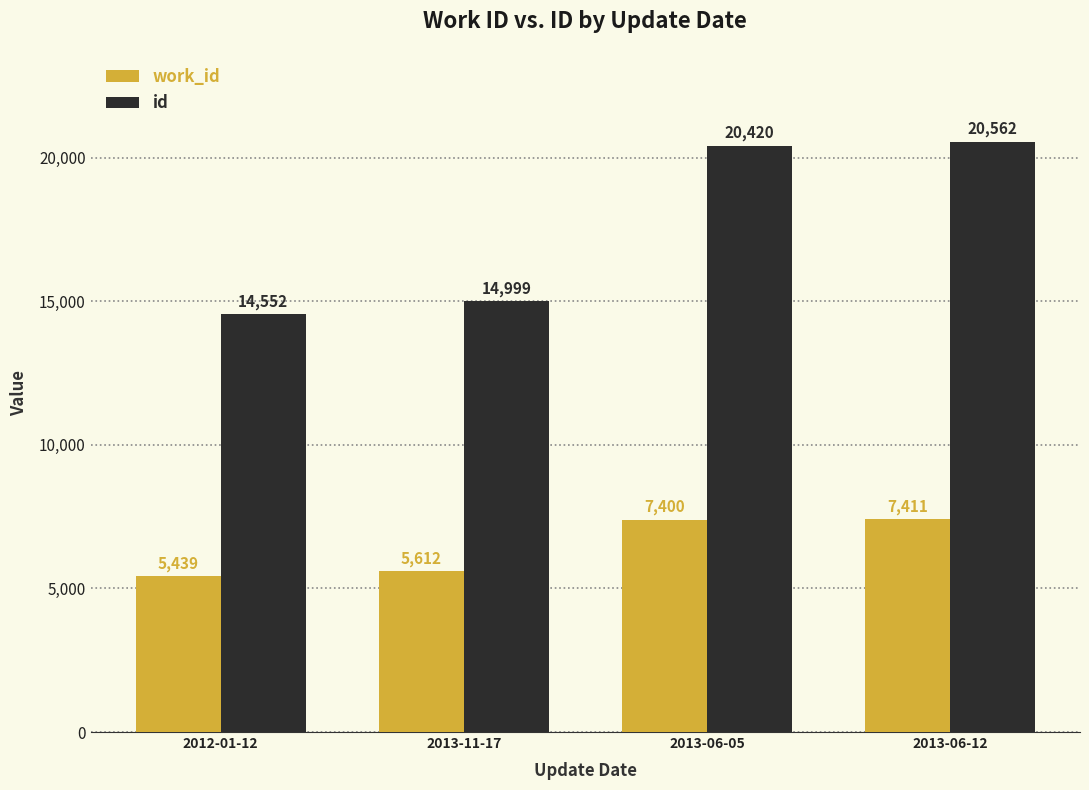

At 2013-06-12, list the series in order from smallest to largest.

work_id, id